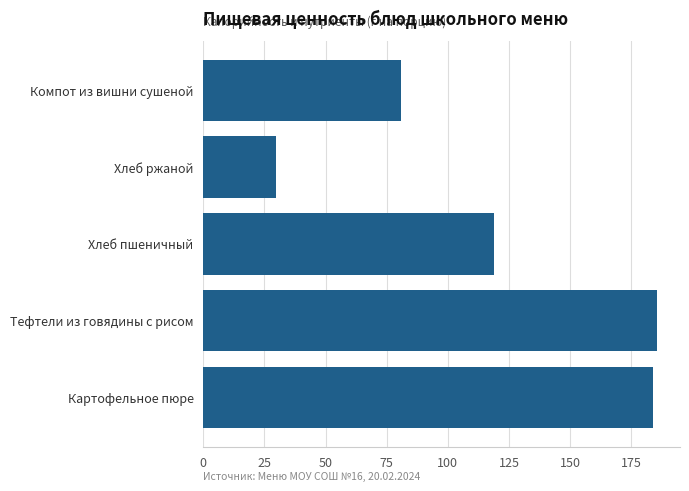

Which category has the highest value across all series?

Тефтели из говядины с рисом